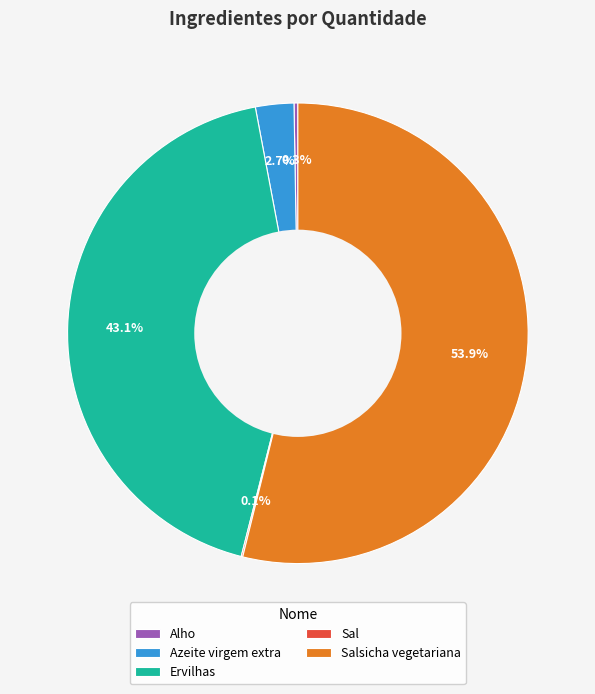

What percentage is NOT represented by Ervilhas?

56.9%